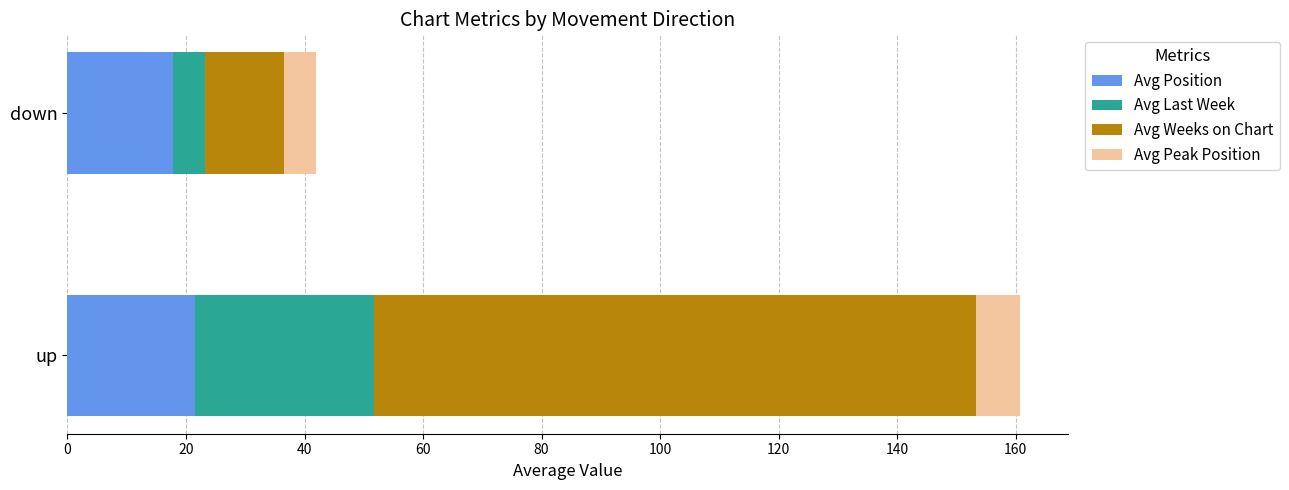

What is the sum of the Avg Position values at up and down?

39.3